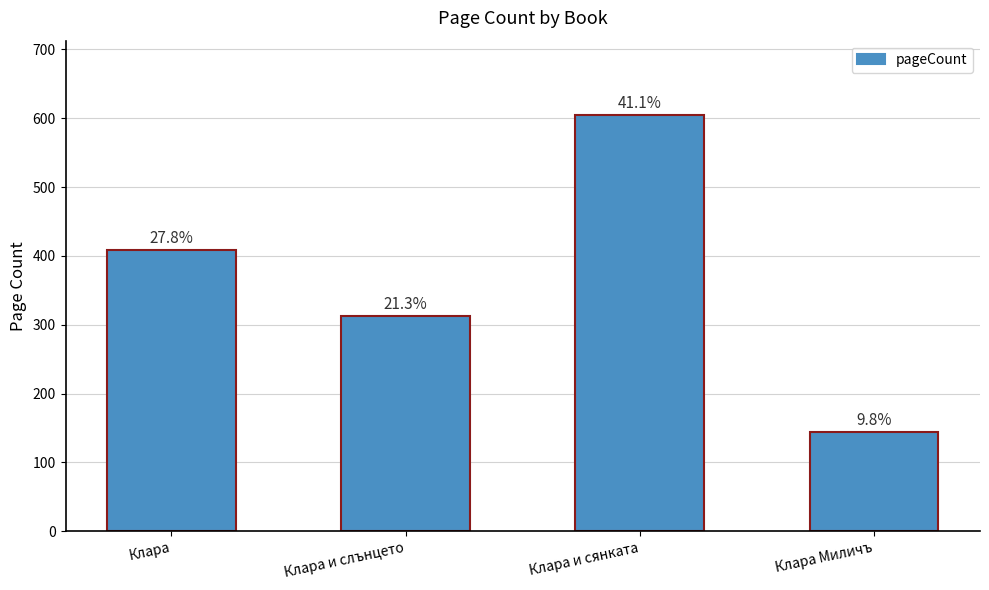

The value at Клара и сянката is 1022. True or false?

False